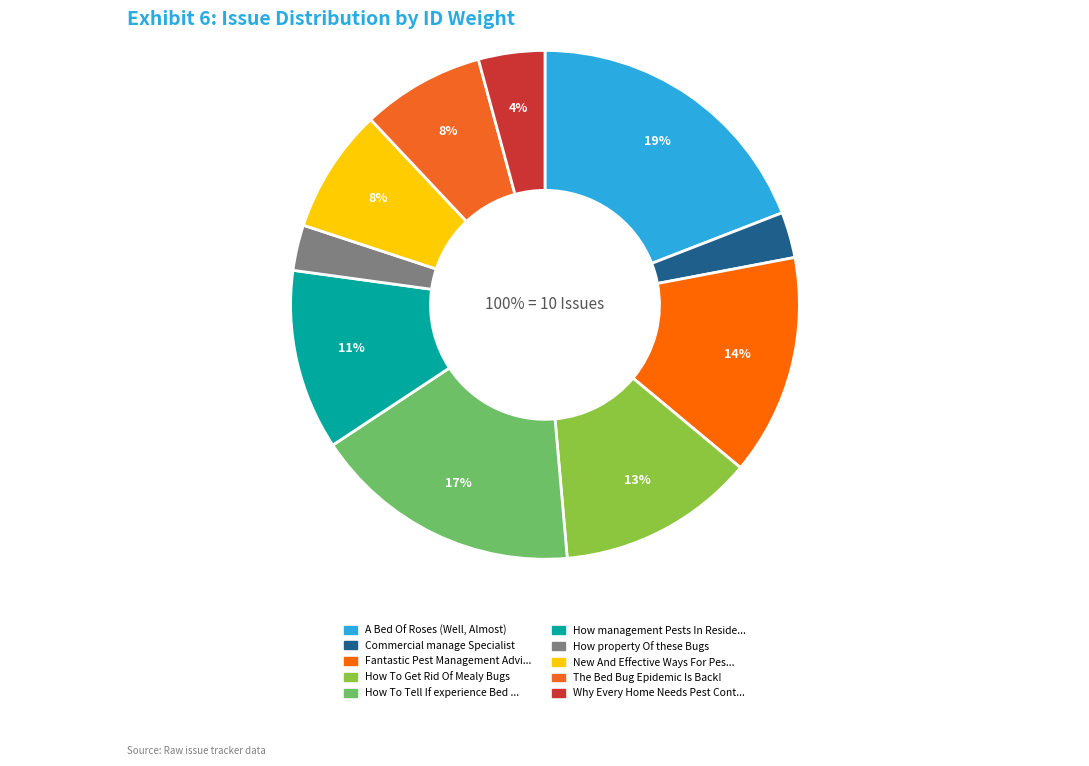

Is it true that How To Tell If experience Bed Bugs is 11% of the pie?

False